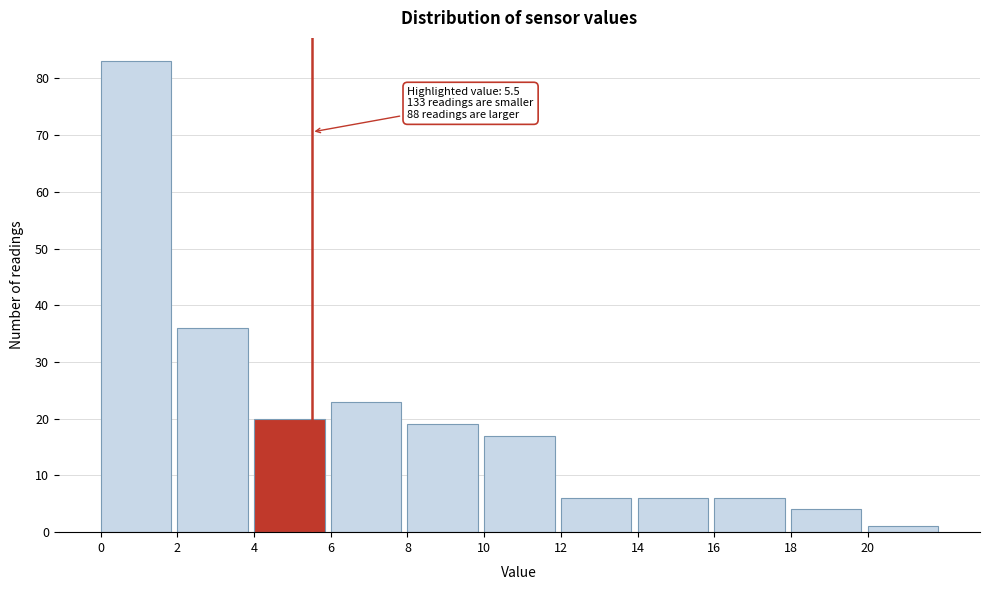

Over which range of the x-axis is the bar tallest?

0 to 2